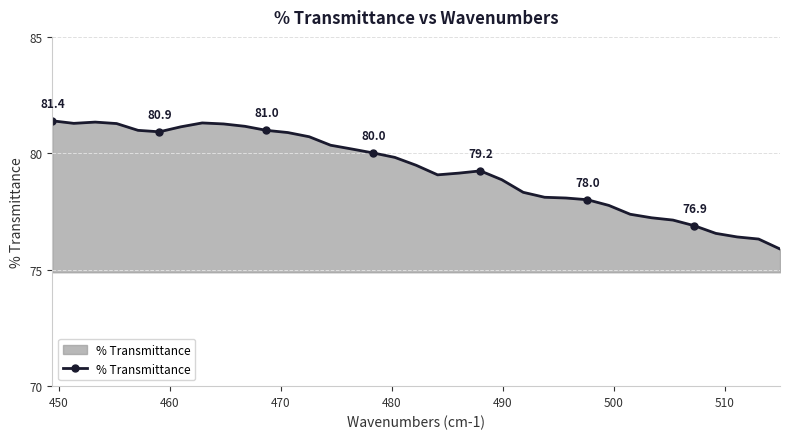

What is the minimum value shown in the chart?

75.9